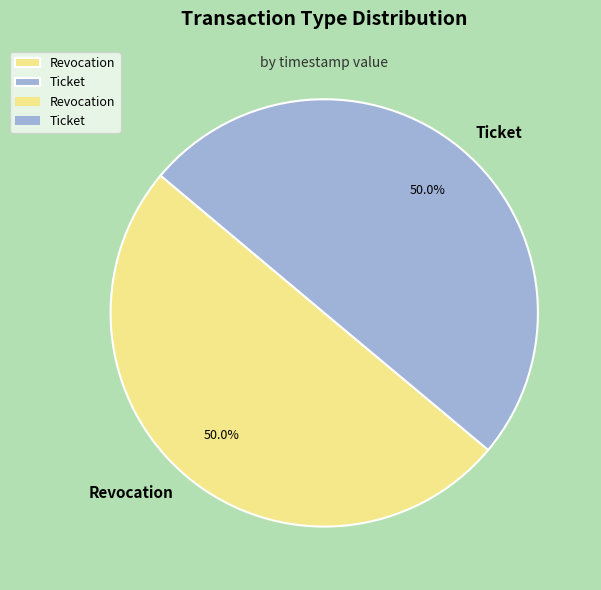

To the nearest percent, what portion does Revocation represent?

50%